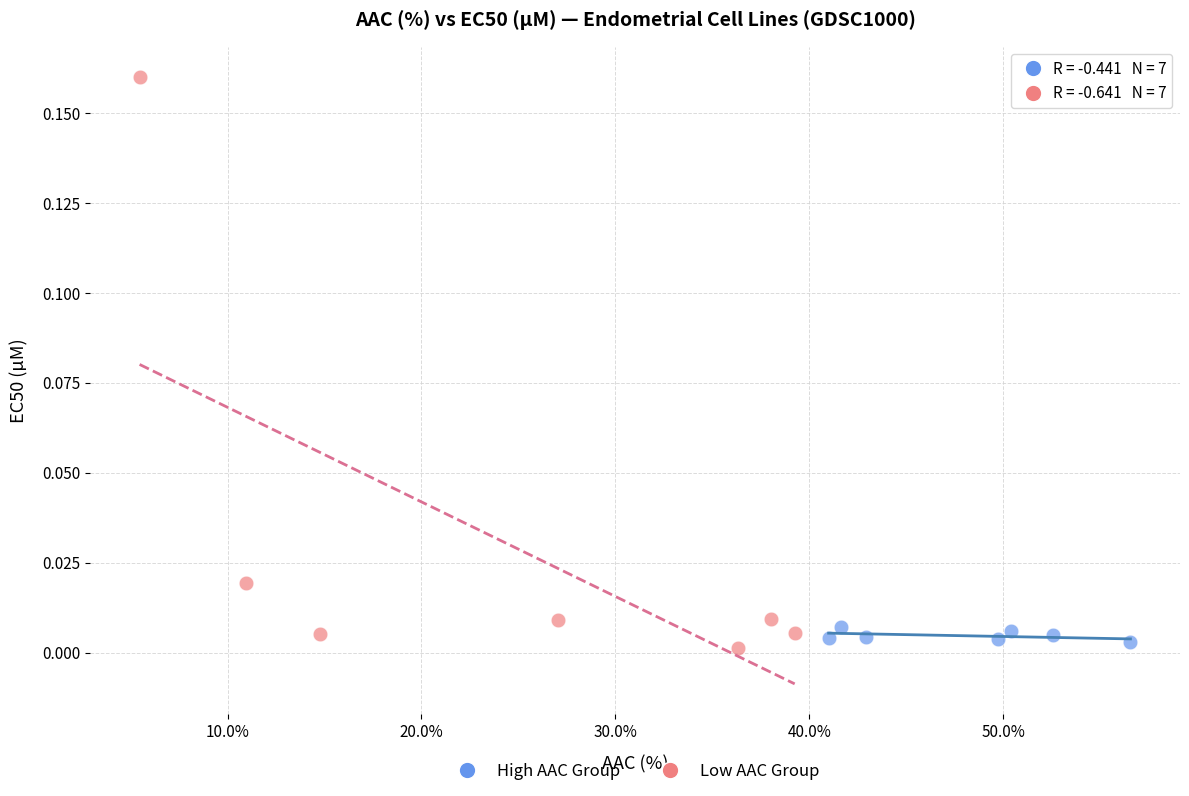

Which series has the largest Y range (max minus min)?

Low AAC Group